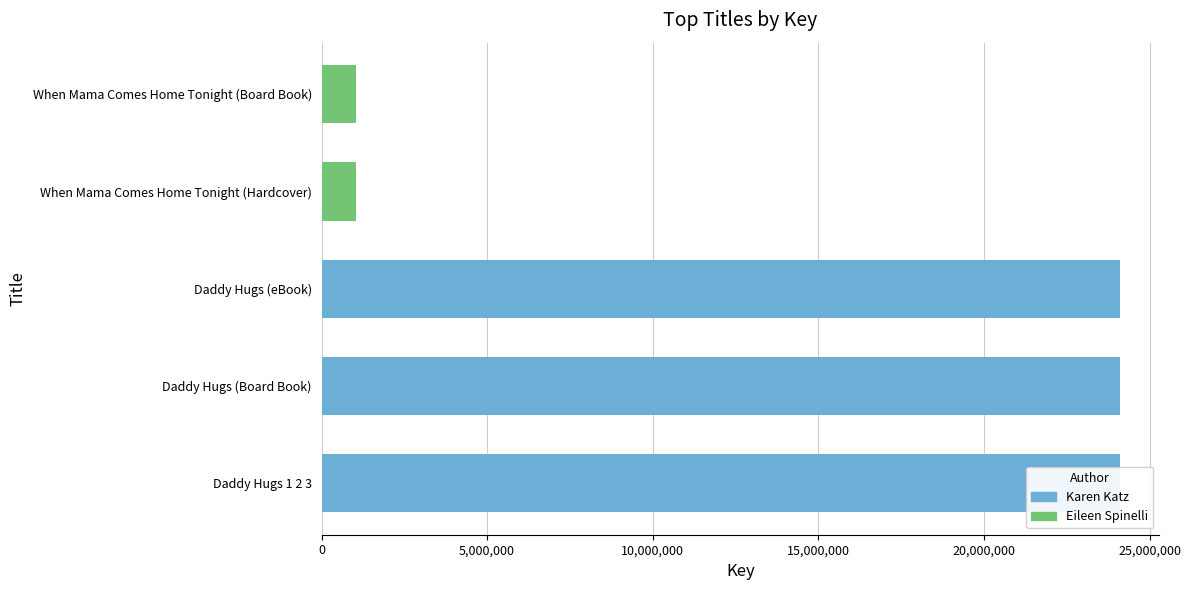

The value at Daddy Hugs (Board Book) is 37723247. True or false?

False